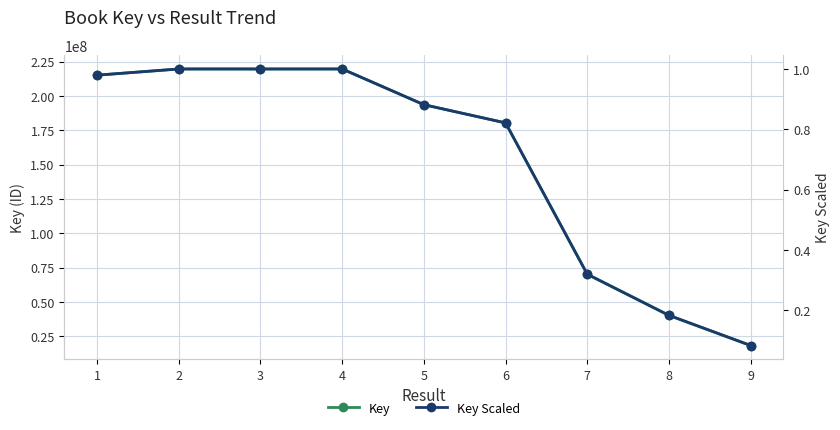

Which label corresponds to the largest value in the chart?

2